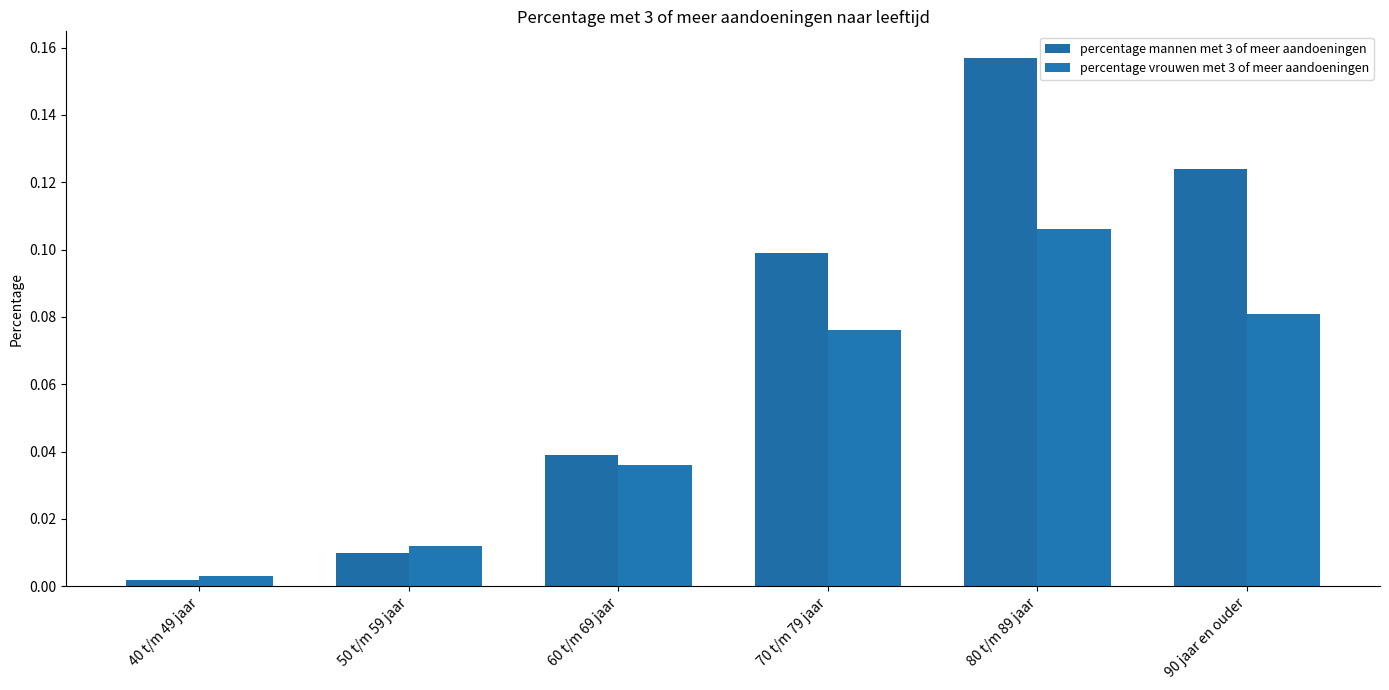

What are all the series names shown in the legend?

percentage mannen met 3 of meer aandoeningen, percentage vrouwen met 3 of meer aandoeningen